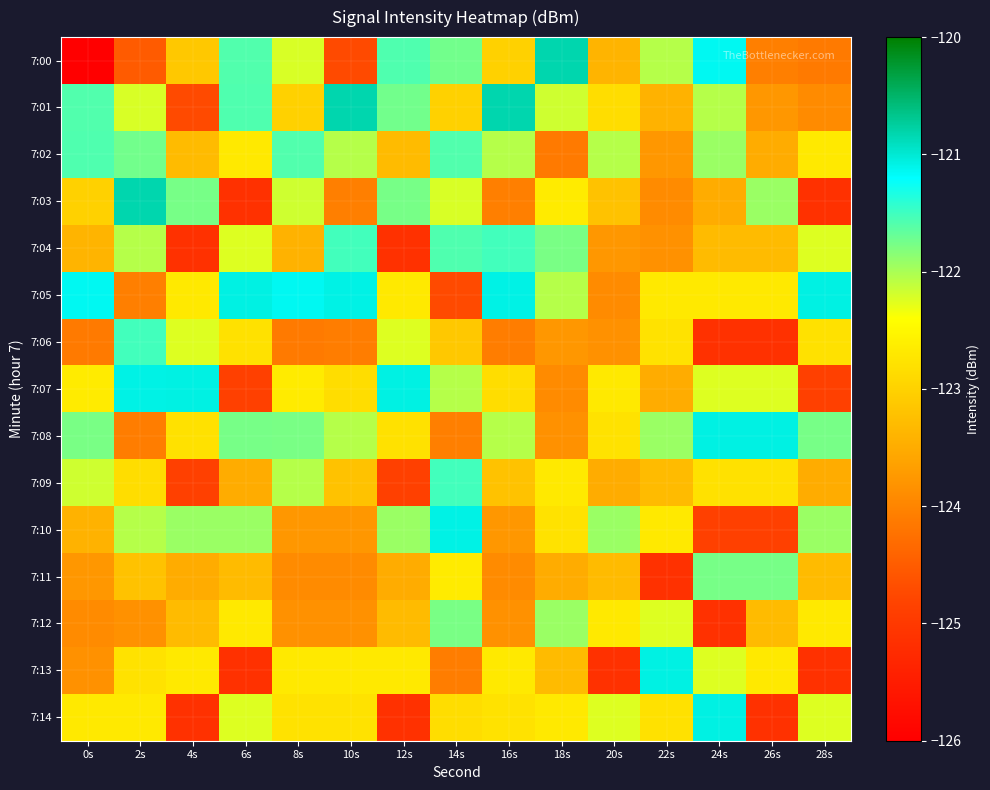

Reading left to right, transcribe all the data shown in this chart.

7:00: 0s=-215.7	2s=-124.5	4s=-123.1	6s=-121.6	8s=-122.2	10s=-124.7	12s=-121.6	14s=-121.7	16s=-123.0	18s=-120.8	20s=-123.4	22s=-122.1	24s=-121.1	26s=-124.1	28s=-124.1
7:01: 0s=-121.6	2s=-122.2	4s=-124.7	6s=-121.6	8s=-123.0	10s=-120.8	12s=-121.7	14s=-123.0	16s=-120.8	18s=-122.2	20s=-122.8	22s=-123.4	24s=-122.1	26s=-123.8	28s=-123.9
7:02: 0s=-121.6	2s=-121.7	4s=-123.3	6s=-122.7	8s=-121.6	10s=-122.1	12s=-123.3	14s=-121.6	16s=-122.1	18s=-124.1	20s=-122.1	22s=-123.8	24s=-121.9	26s=-123.5	28s=-122.7
7:03: 0s=-123.0	2s=-120.8	4s=-121.8	6s=-125.1	8s=-122.2	10s=-124.1	12s=-121.8	14s=-122.2	16s=-124.1	18s=-122.7	20s=-123.2	22s=-123.9	24s=-123.5	26s=-121.9	28s=-125.1
7:04: 0s=-123.4	2s=-122.1	4s=-125.1	6s=-122.2	8s=-123.4	10s=-121.5	12s=-125.1	14s=-121.6	16s=-121.5	18s=-121.8	20s=-123.8	22s=-123.8	24s=-123.3	26s=-123.3	28s=-122.2
7:05: 0s=-121.1	2s=-124.1	4s=-122.7	6s=-121.1	8s=-121.1	10s=-121.1	12s=-122.7	14s=-124.7	16s=-121.1	18s=-122.1	20s=-123.9	22s=-122.7	24s=-122.7	26s=-122.7	28s=-121.1
7:06: 0s=-124.1	2s=-121.5	4s=-122.2	6s=-122.8	8s=-124.1	10s=-124.1	12s=-122.2	14s=-123.1	16s=-124.1	18s=-123.8	20s=-123.8	22s=-122.8	24s=-125.1	26s=-125.1	28s=-122.8
7:07: 0s=-122.7	2s=-121.1	4s=-121.1	6s=-124.9	8s=-122.7	10s=-122.8	12s=-121.1	14s=-122.1	16s=-122.8	18s=-123.9	20s=-122.7	22s=-123.5	24s=-122.2	26s=-122.2	28s=-124.9
7:08: 0s=-121.8	2s=-124.1	4s=-122.8	6s=-121.8	8s=-121.8	10s=-122.1	12s=-122.8	14s=-124.1	16s=-122.1	18s=-123.8	20s=-122.8	22s=-121.9	24s=-121.1	26s=-121.1	28s=-121.8
7:09: 0s=-122.2	2s=-122.8	4s=-124.9	6s=-123.5	8s=-122.1	10s=-123.2	12s=-124.9	14s=-121.5	16s=-123.2	18s=-122.7	20s=-123.5	22s=-123.3	24s=-122.8	26s=-122.8	28s=-123.5
7:10: 0s=-123.4	2s=-122.1	4s=-121.9	6s=-121.9	8s=-123.8	10s=-123.8	12s=-121.9	14s=-121.1	16s=-123.8	18s=-122.8	20s=-121.9	22s=-122.7	24s=-124.9	26s=-124.9	28s=-121.9
7:11: 0s=-123.8	2s=-123.2	4s=-123.5	6s=-123.3	8s=-123.9	10s=-123.9	12s=-123.5	14s=-122.7	16s=-123.9	18s=-123.5	20s=-123.3	22s=-125.1	24s=-121.8	26s=-121.8	28s=-123.3
7:12: 0s=-123.9	2s=-123.8	4s=-123.3	6s=-122.7	8s=-123.8	10s=-123.8	12s=-123.3	14s=-121.8	16s=-123.8	18s=-121.9	20s=-122.7	22s=-122.2	24s=-125.1	26s=-123.3	28s=-122.7
7:13: 0s=-123.8	2s=-122.8	4s=-122.7	6s=-125.1	8s=-122.7	10s=-122.7	12s=-122.7	14s=-124.1	16s=-122.7	18s=-123.3	20s=-125.1	22s=-121.1	24s=-122.2	26s=-122.7	28s=-125.1
7:14: 0s=-122.7	2s=-122.7	4s=-125.1	6s=-122.2	8s=-122.8	10s=-122.8	12s=-125.1	14s=-122.8	16s=-122.8	18s=-122.7	20s=-122.2	22s=-122.8	24s=-121.1	26s=-125.1	28s=-122.2